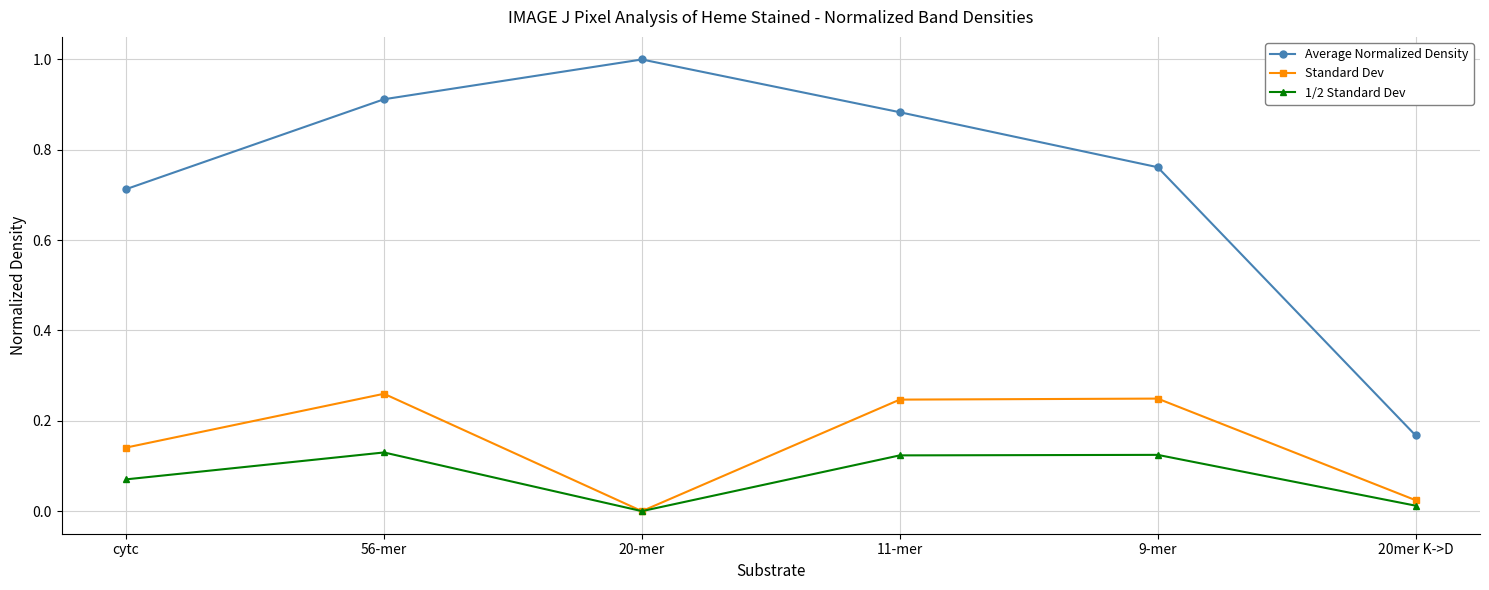

How many values in the Standard Dev series exceed 0?

5